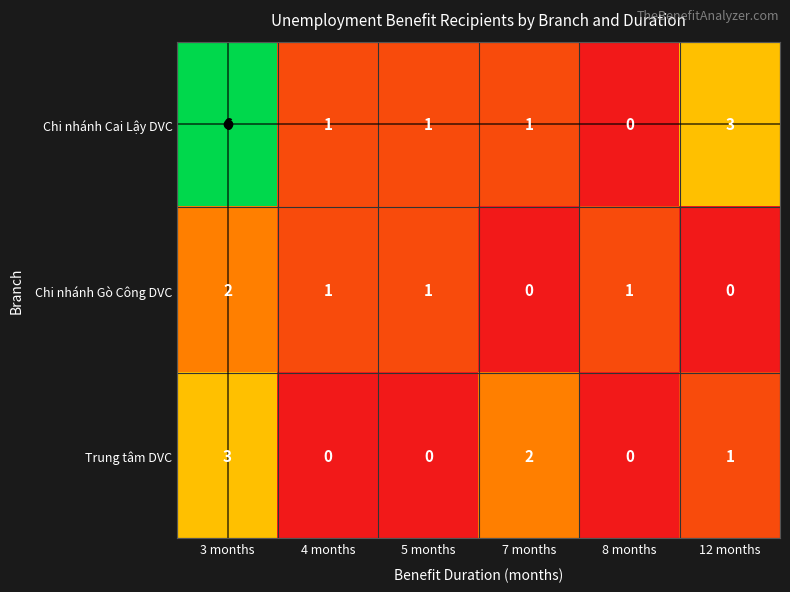

True or false: Chi nhánh Cai Lậy DVC has a value of -4 at 8 months.

False